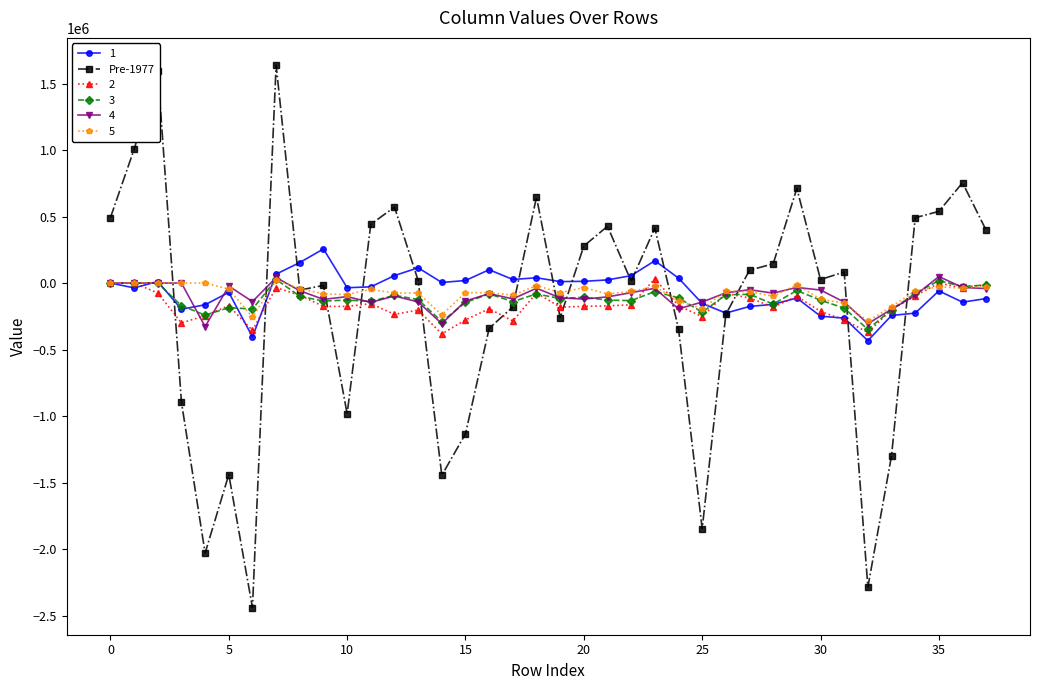

How many data points in 3 are less than -117064?

19